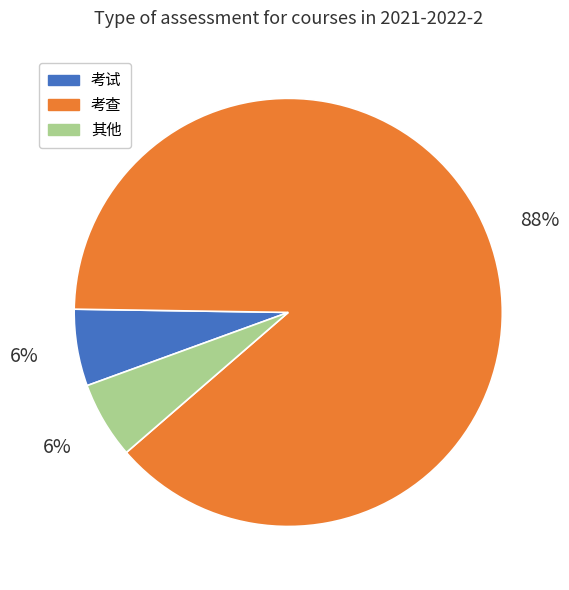

Do 考查 and 考试 together represent more than half of the pie?

Yes